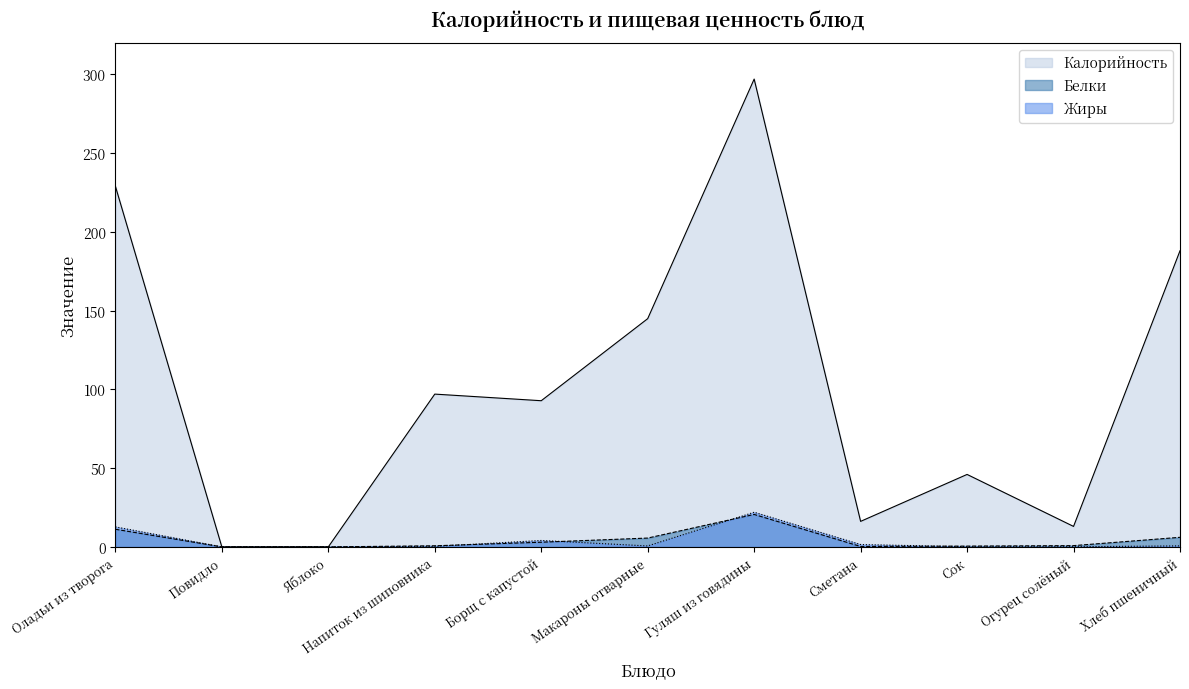

The value of Калорийность at Сок is 21.3. True or false?

False